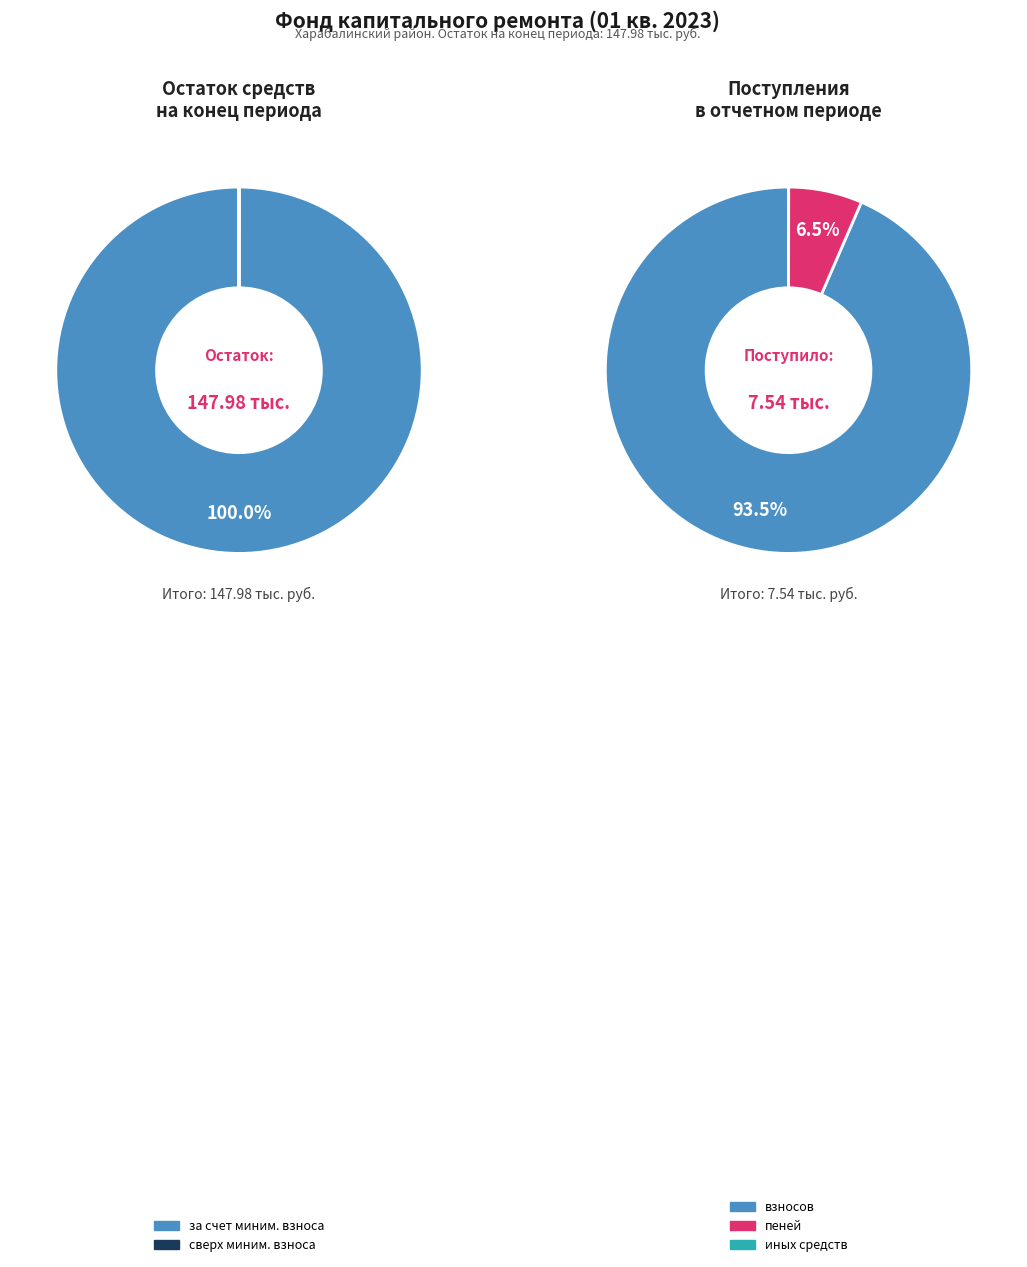

Is it true that за счет минимального взноса is 99% of the pie?

False